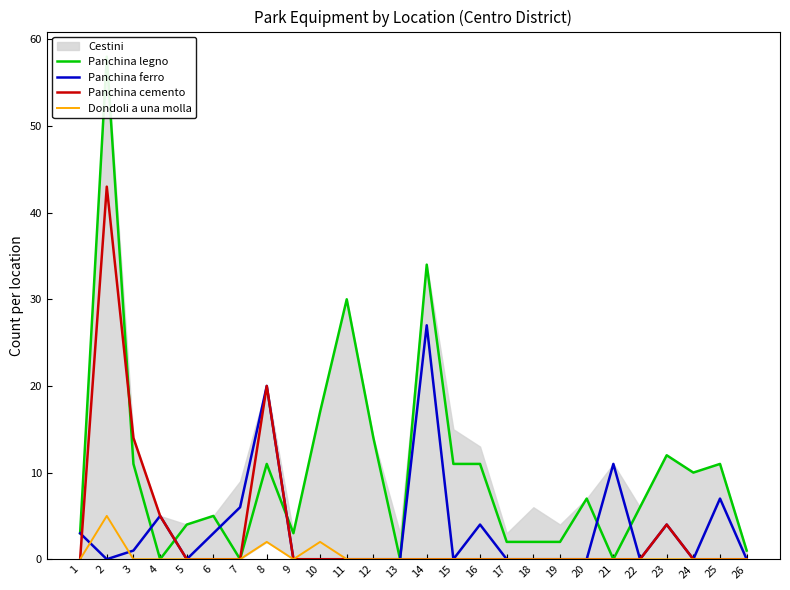

What is the average value of the Panchina legno series?

10